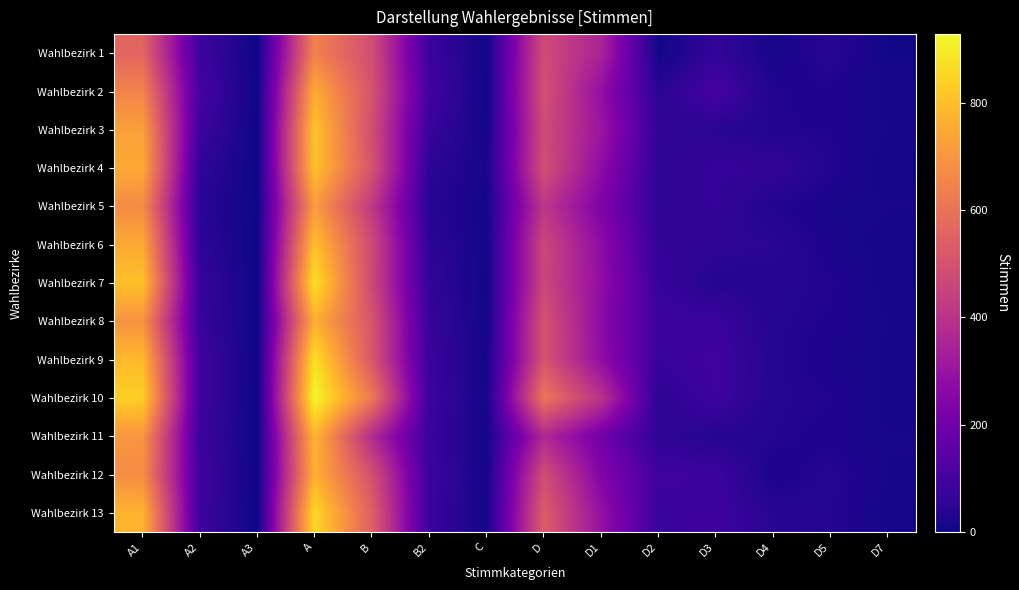

Between A and D5, which series saw the biggest shift?

Wahlbezirk 10